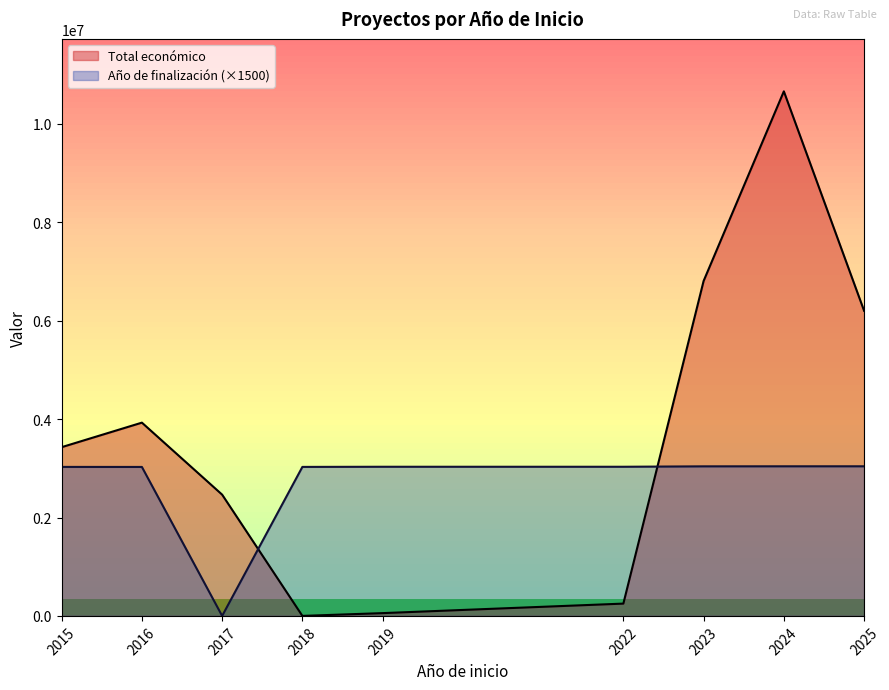

What is the sum of all Año de finalización values?

34403